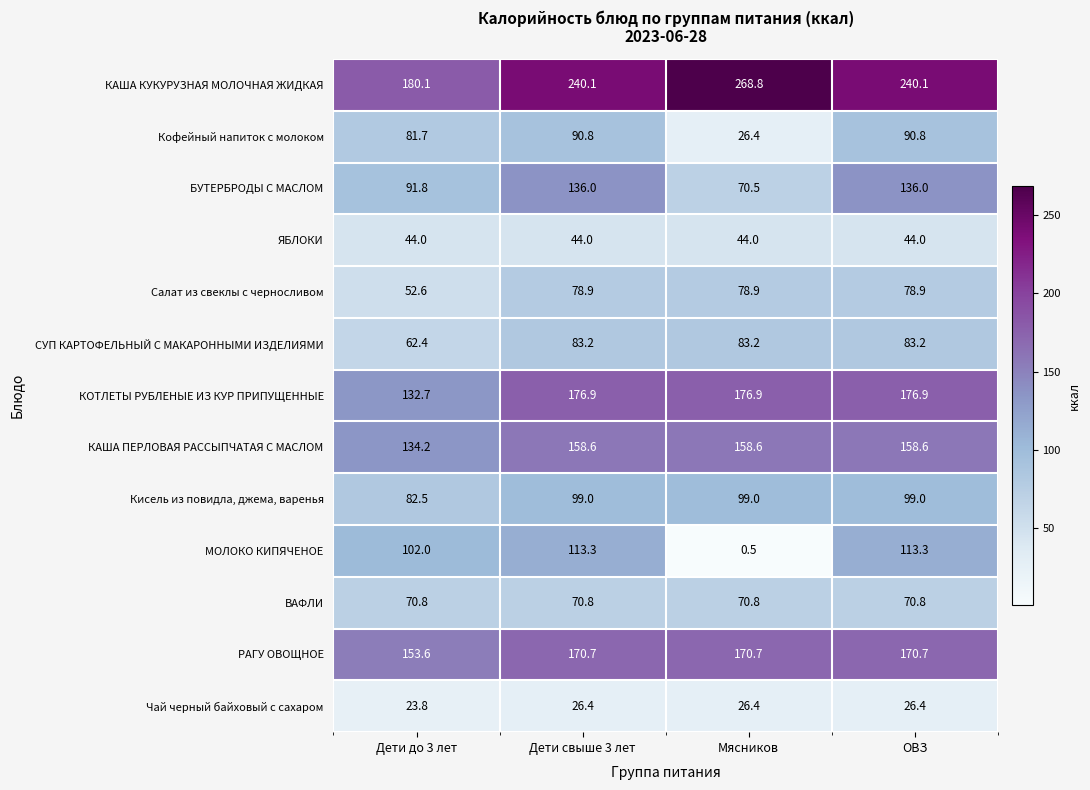

What is the difference between the highest and lowest values at Дети до 3 лет?

156.3